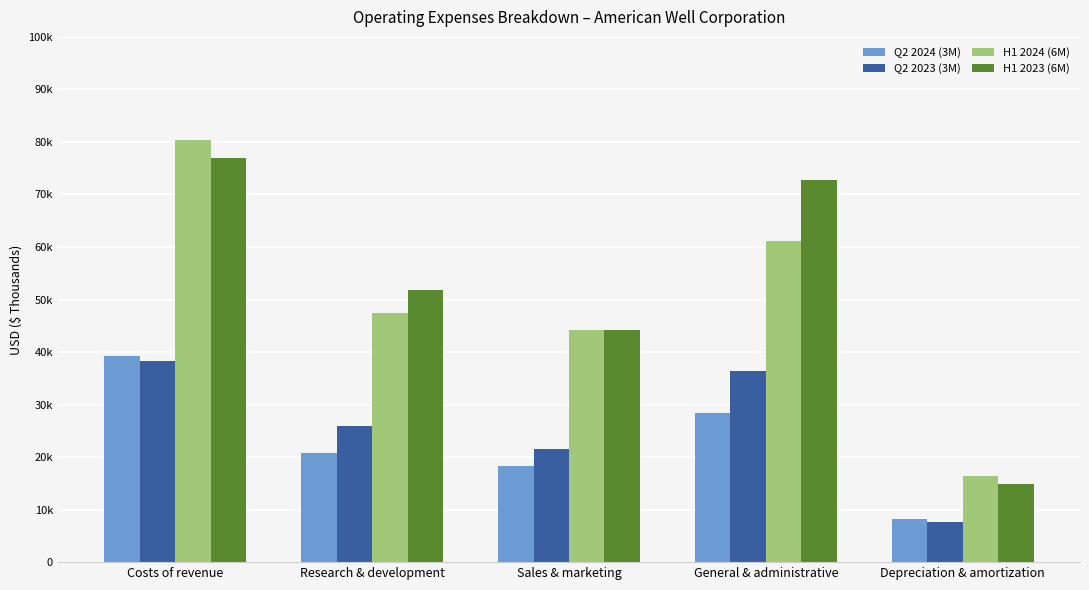

Which series has the largest total across all categories?

H1 2023 (6M)